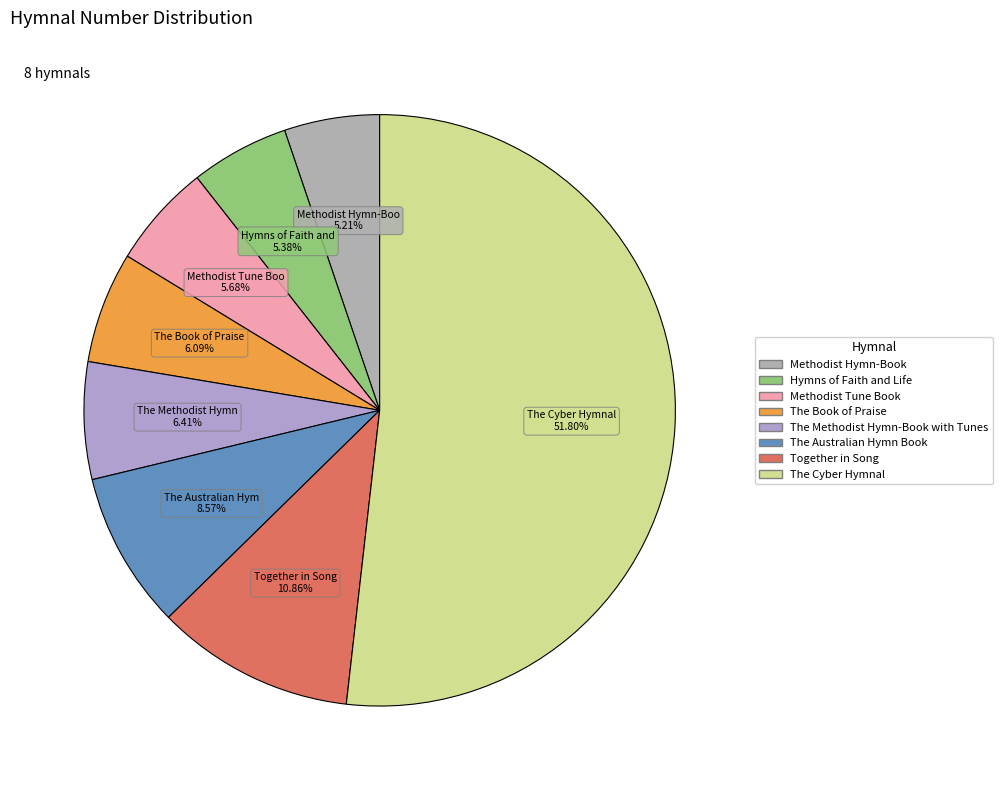

What percentage do The Methodist Hymn-Book with Tunes and Hymns of Faith and Life together represent?

11.8%